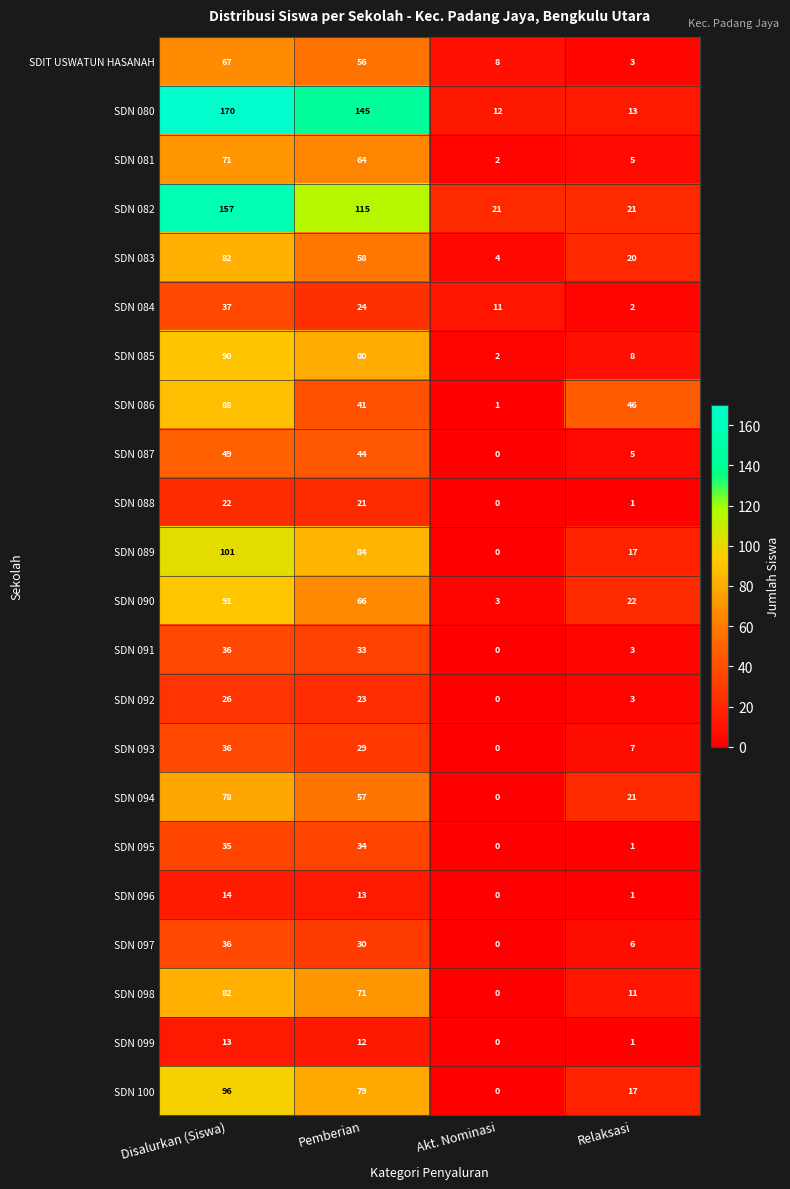

Rank the categories by SDN 091 value from lowest to highest.

Akt. Nominasi, Relaksasi, Pemberian, Disalurkan (Siswa)